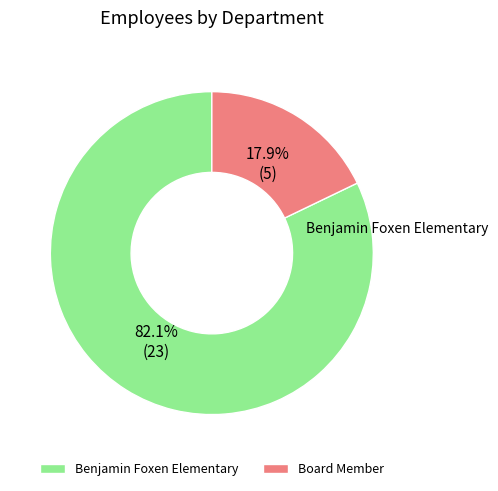

Is there a majority slice in this chart?

Yes